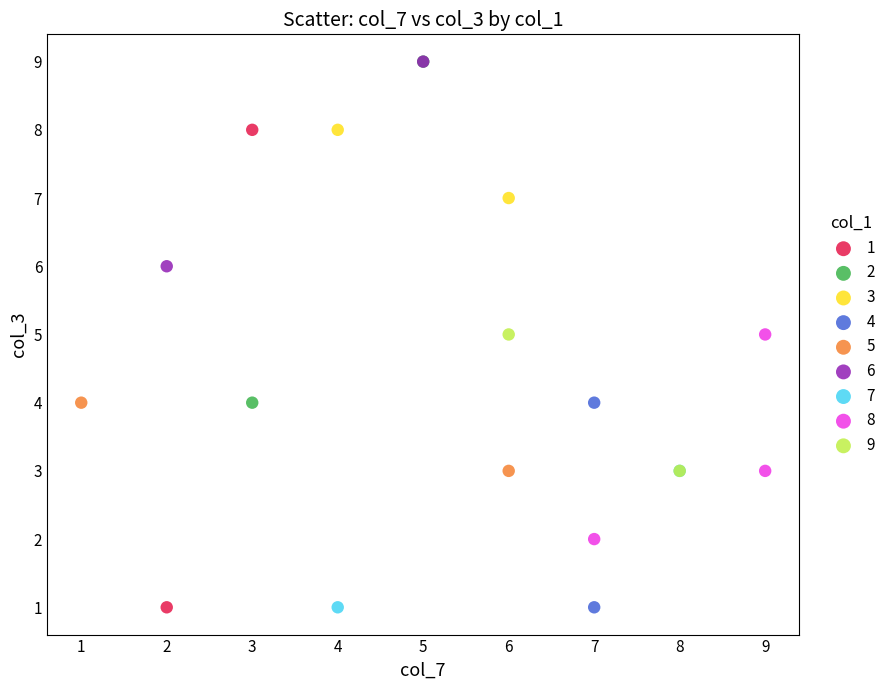

What are all the series names shown in the legend?

1, 2, 3, 4, 5, 6, 7, 8, 9